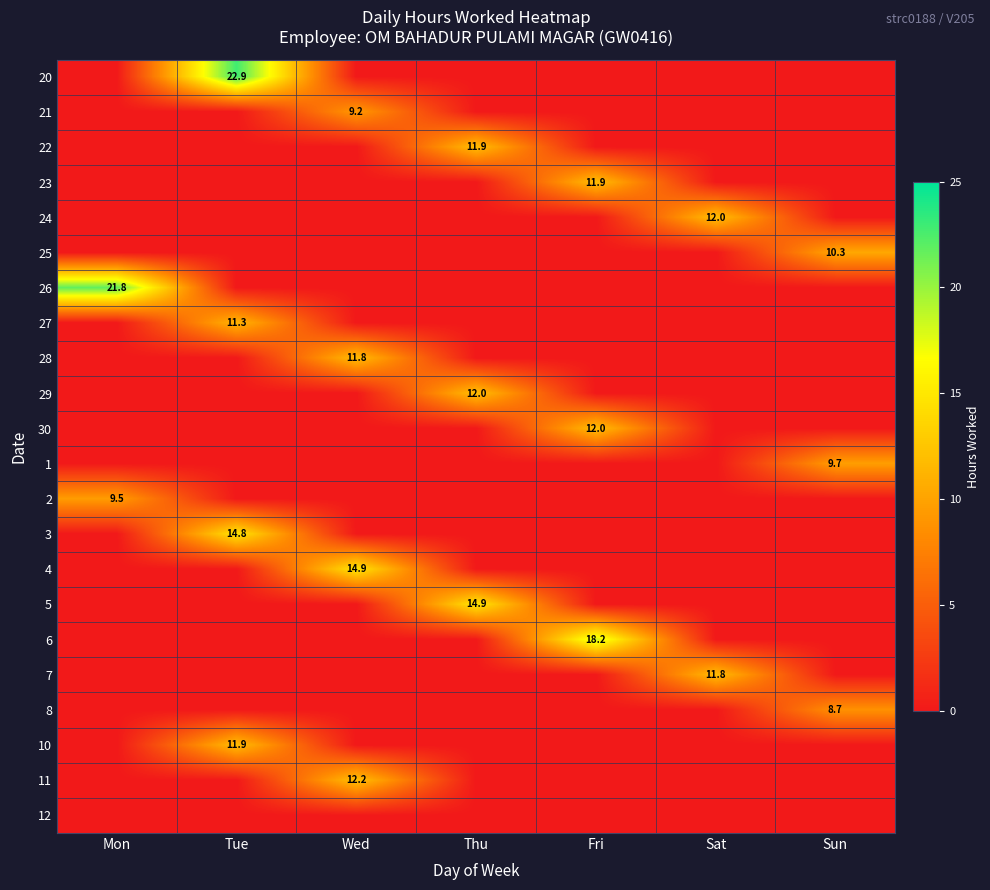

True or false: 21 has a value of 2.4 at Wed.

False